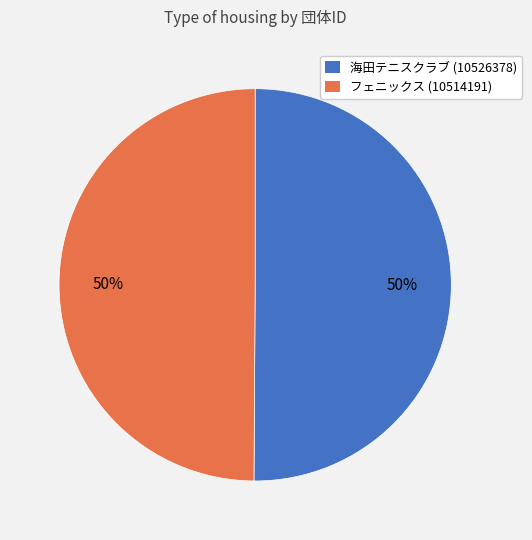

Is the sum of フェニックス (10514191) and 海田テニスクラブ (10526378) greater than half?

Yes